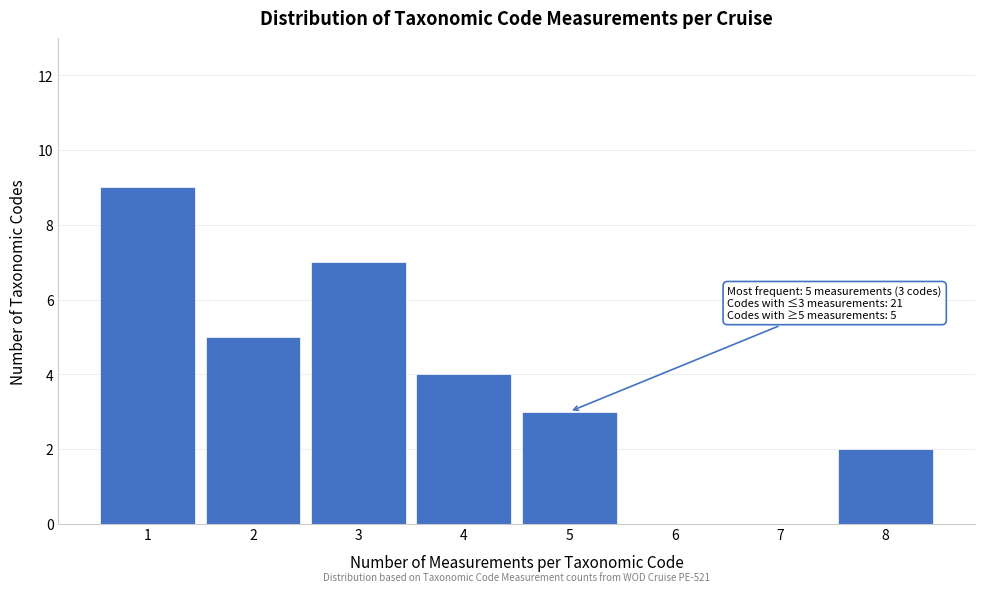

Reading right to left, what are all the values shown in this chart?

8=2	7=0	6=0	5=3	4=4	3=7	2=5	1=9